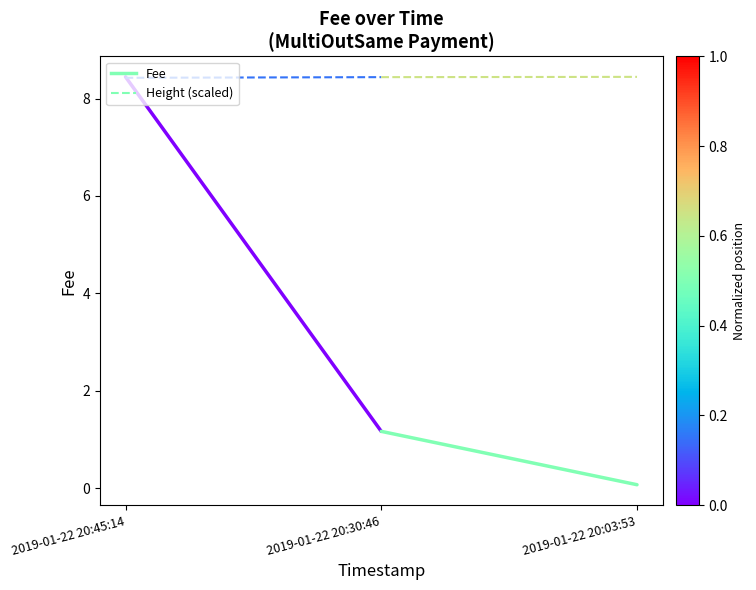

What is the minimum value for Height (scaled)?

8.4